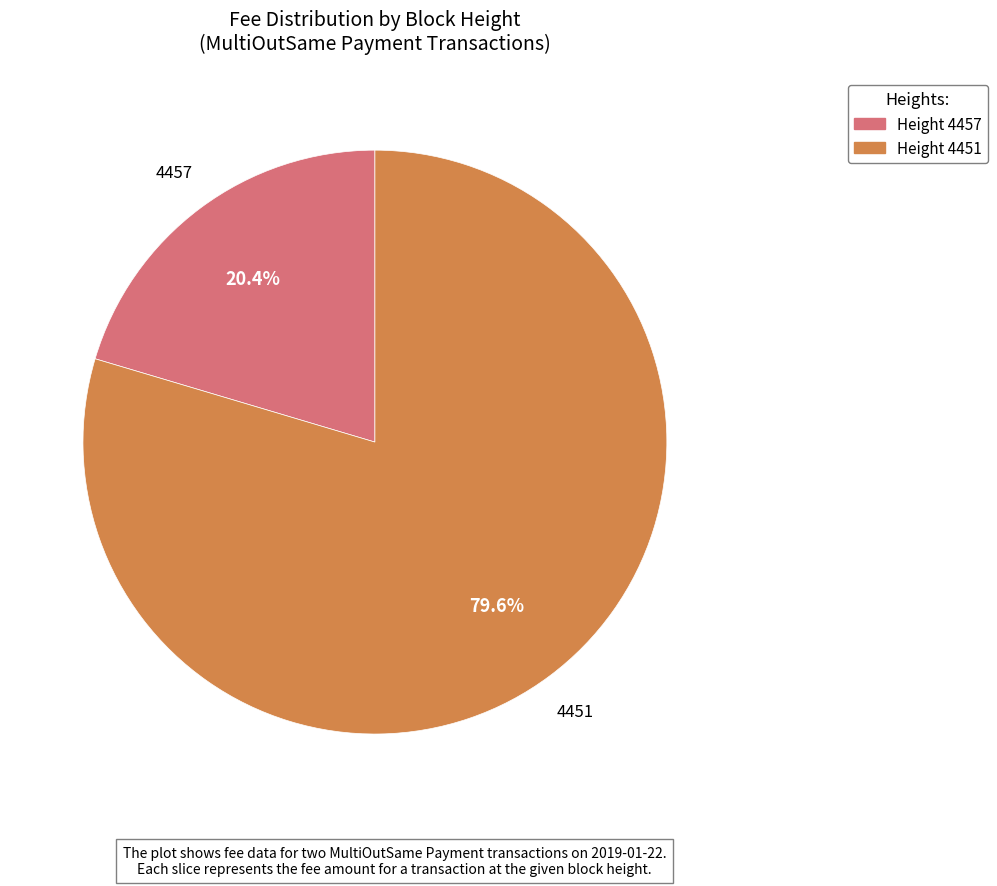

Which slice is the largest?

4451